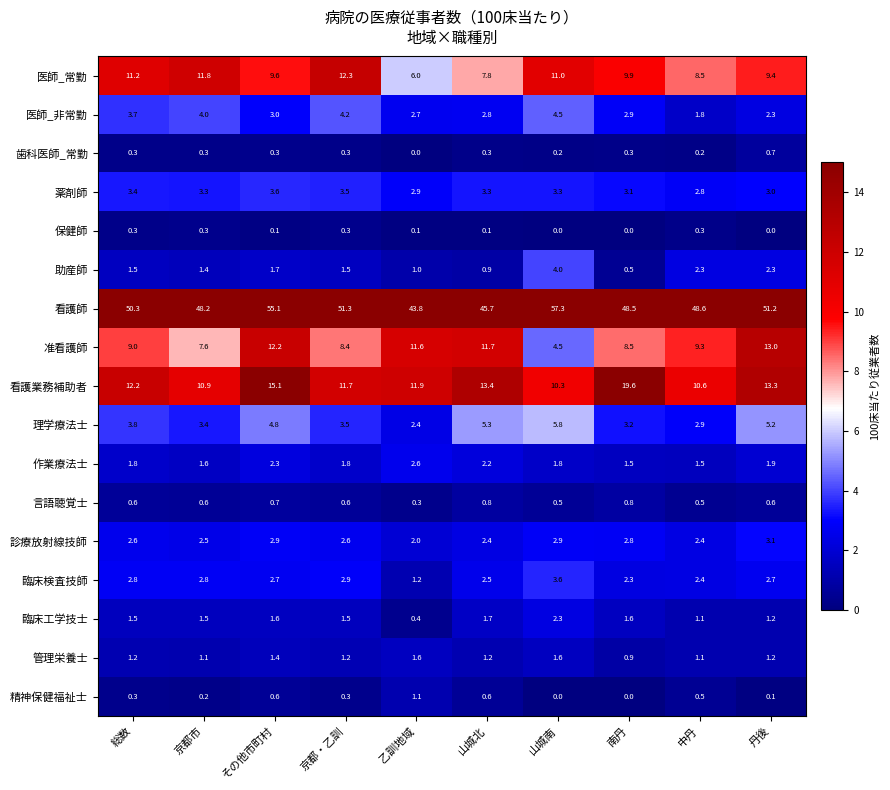

Is it true that 理学療法士 equals 5.2 at 丹後?

True